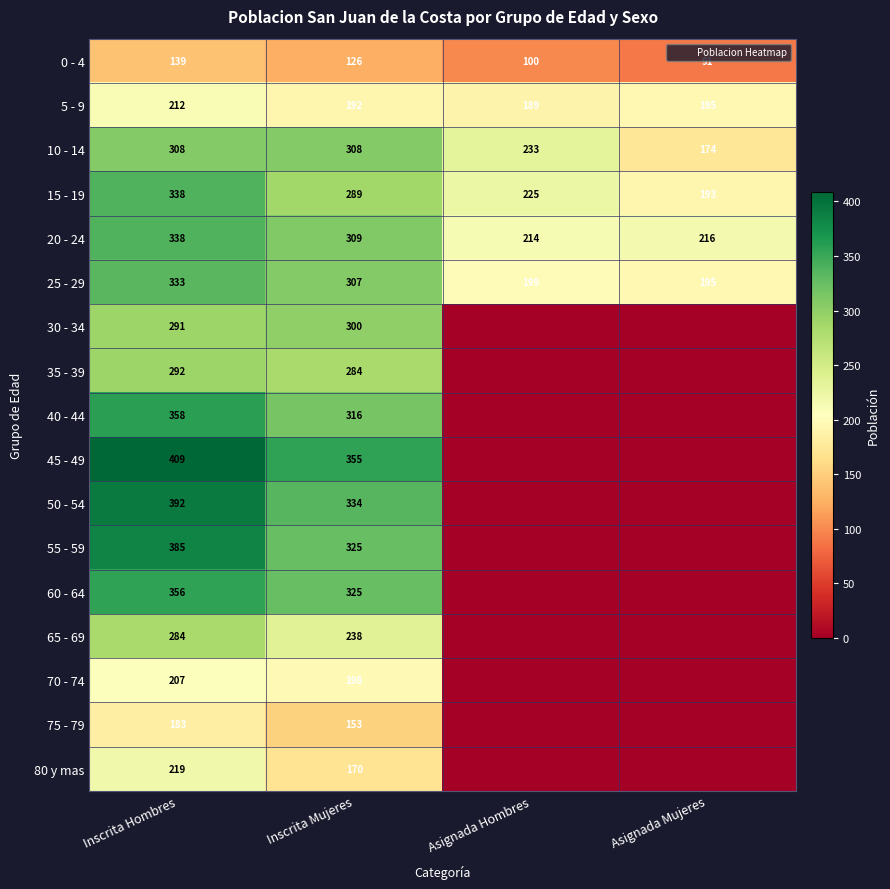

What is the sum of all 40 - 44 values?

674